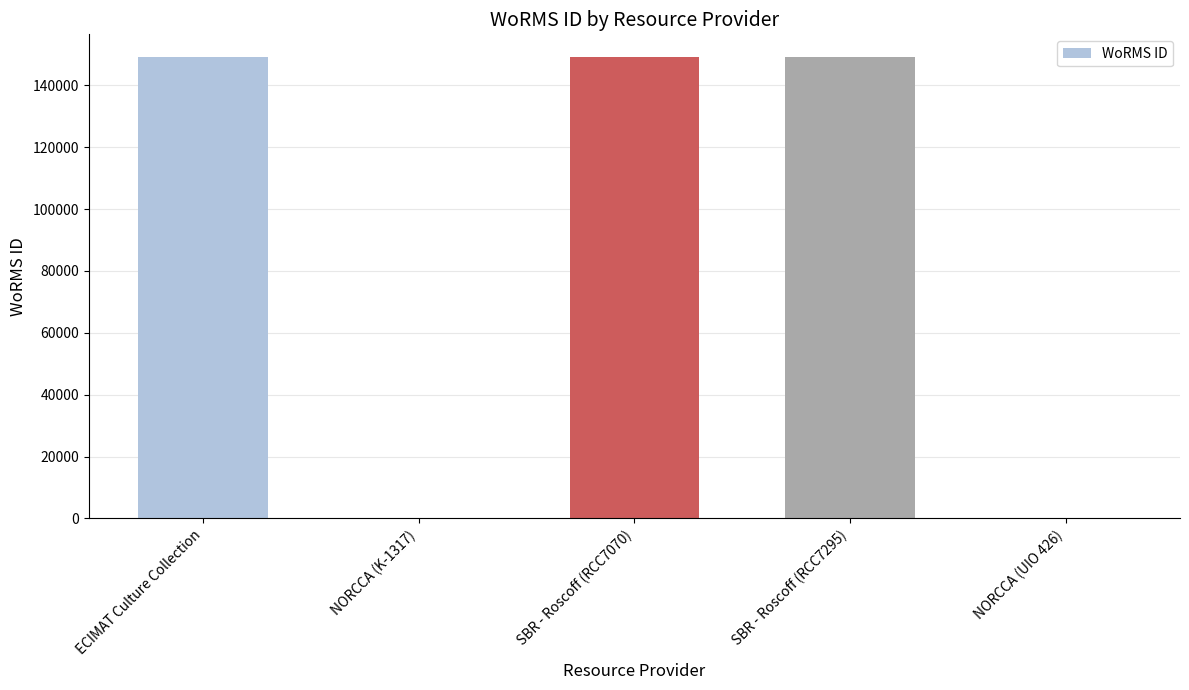

The value at NORCCA (UIO 426) is 89238. True or false?

False